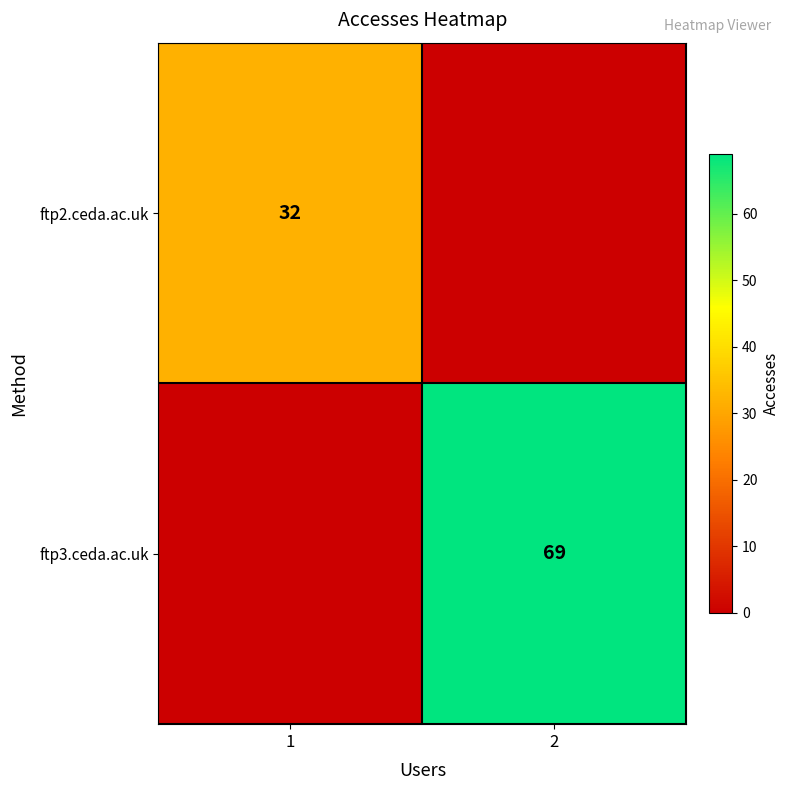

The value of ftp2.ceda.ac.uk at 1 is 13. True or false?

False